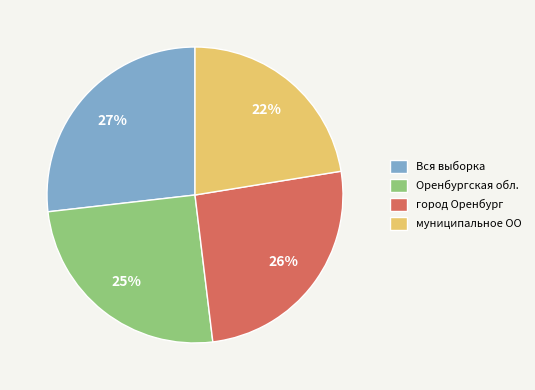

To the nearest percent, what is the combined percentage of муниципальное ОО and Вся выборка?

49%